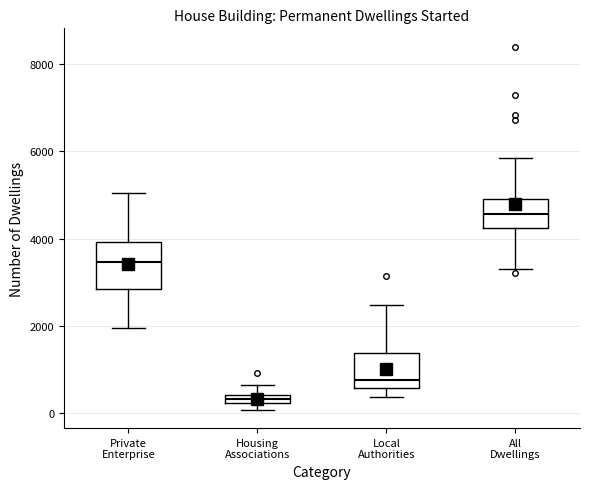

Where does the upper whisker of the box for All Dwellings end on the y-axis? The values are not printed on the chart, so give them approximately, as read against the axis.

5800